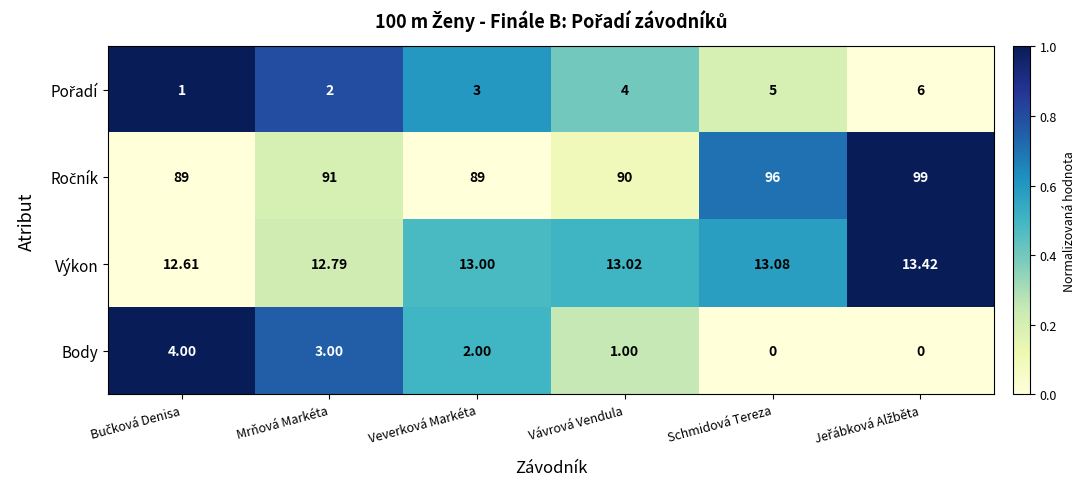

How many series are shown in this chart?

4